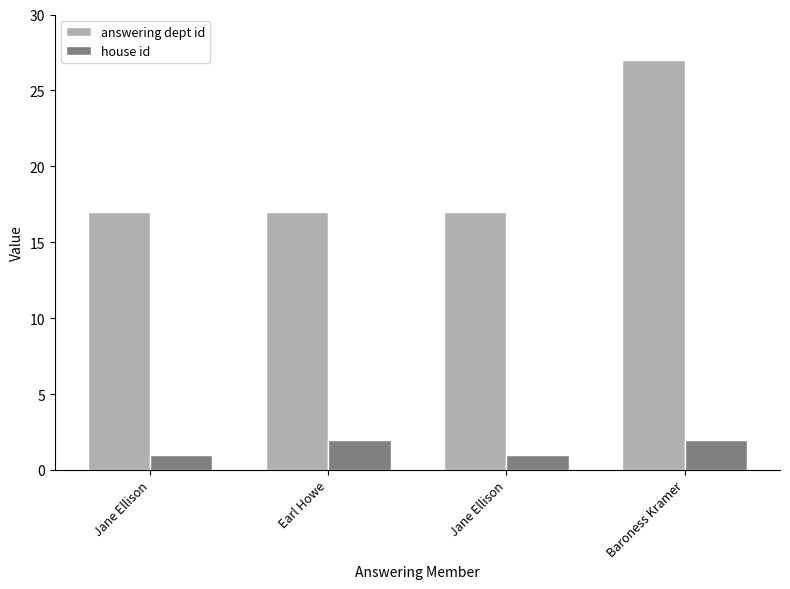

How many bars are there in each group?

2